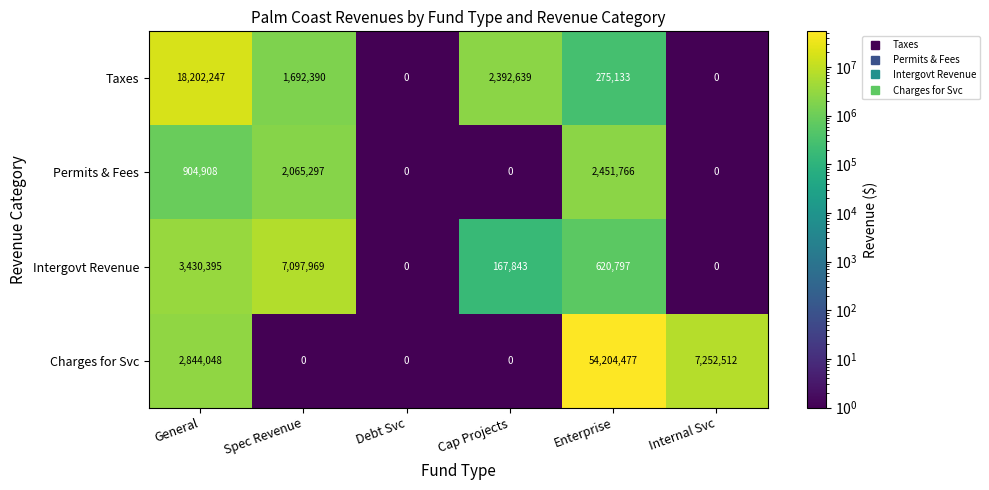

What is the maximum value shown in the chart?

54204477